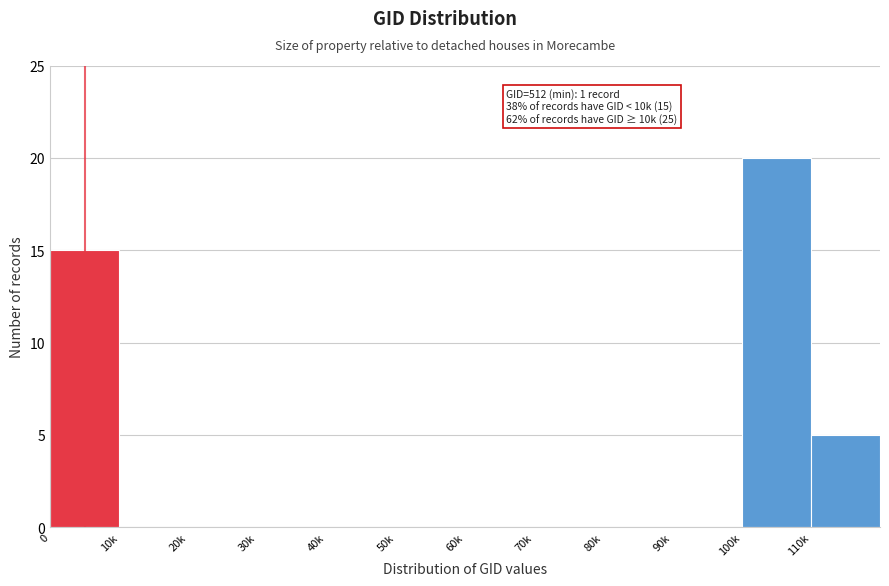

Reading left to right, list all the values displayed in this chart.

0=15	10k=0	20k=0	30k=0	40k=0	50k=0	60k=0	70k=0	80k=0	90k=0	100k=20	110k=5